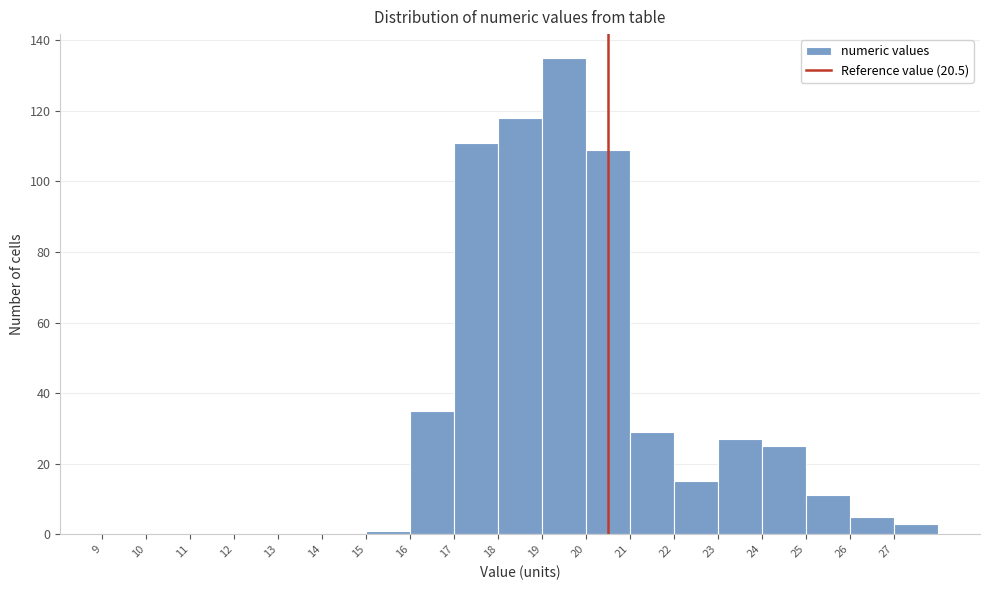

What is the height of the bar covering 18 to 19 on the x-axis? The values are not printed on the chart, so give them approximately, as read against the axis.

118